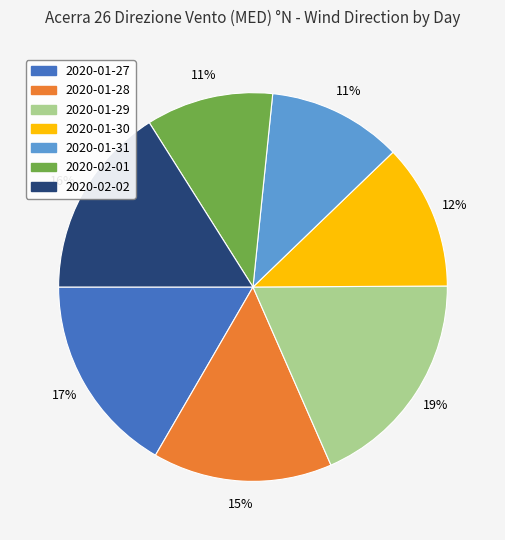

Is 2020-01-29 the majority of the pie?

No